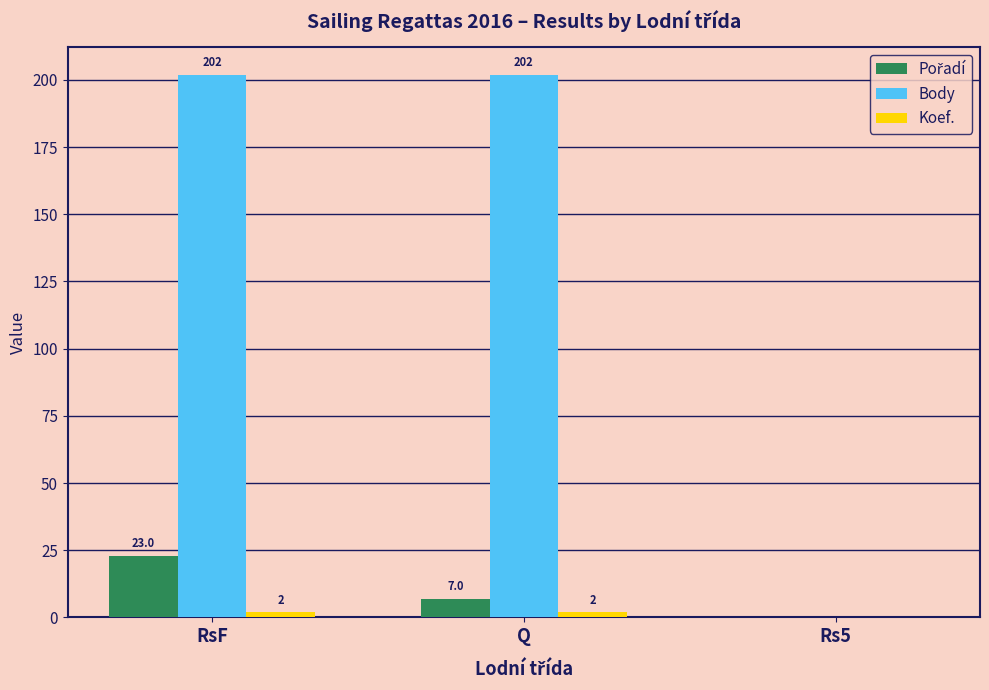

The Body series shows 311 at Q. True or false?

False